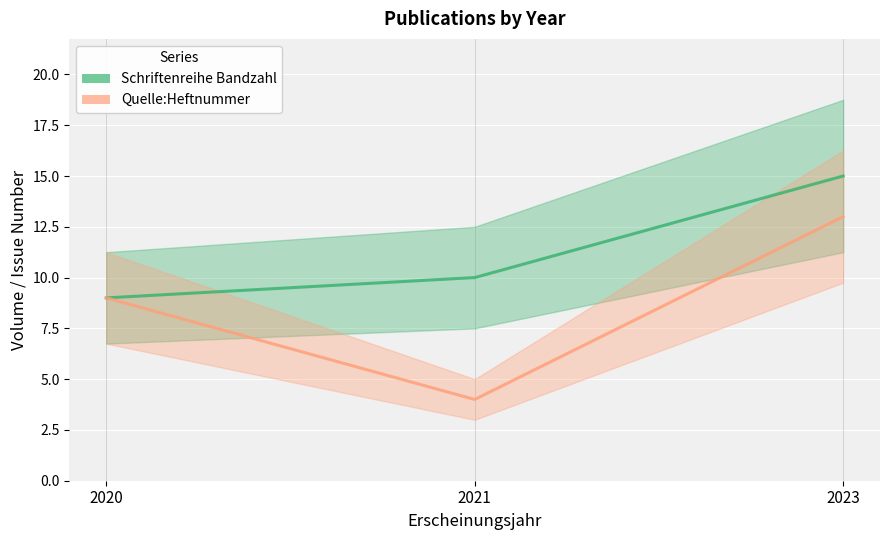

Which category has the highest value across all series?

2023